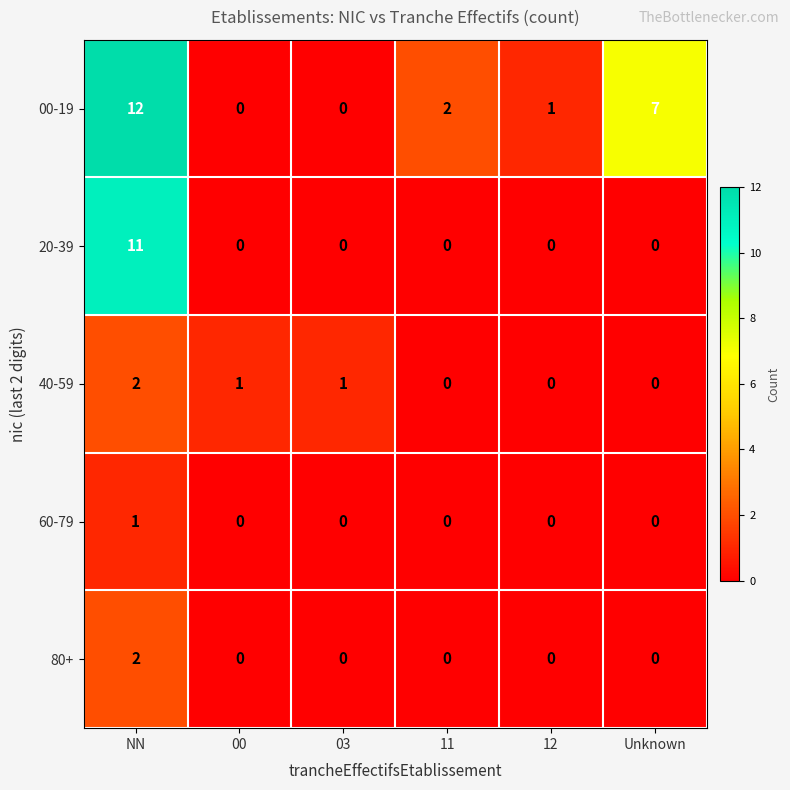

Where is 00-19 nearest to the value 6?

Unknown